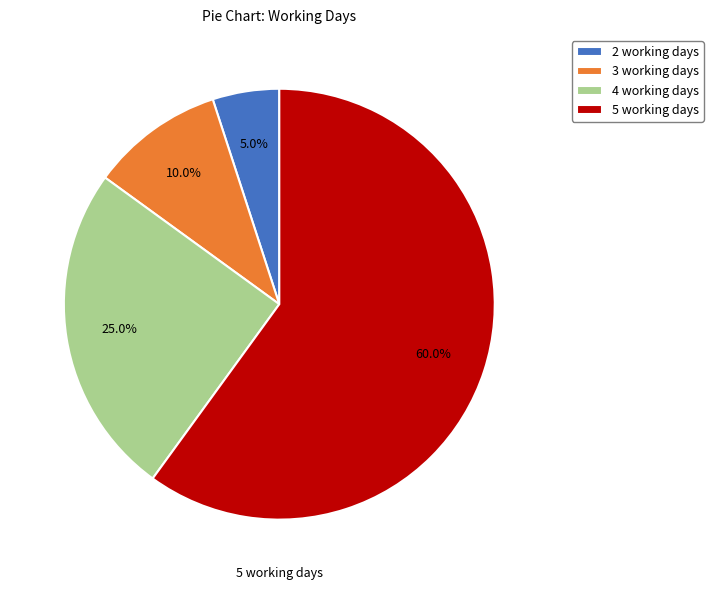

Is there a majority slice in this chart?

Yes